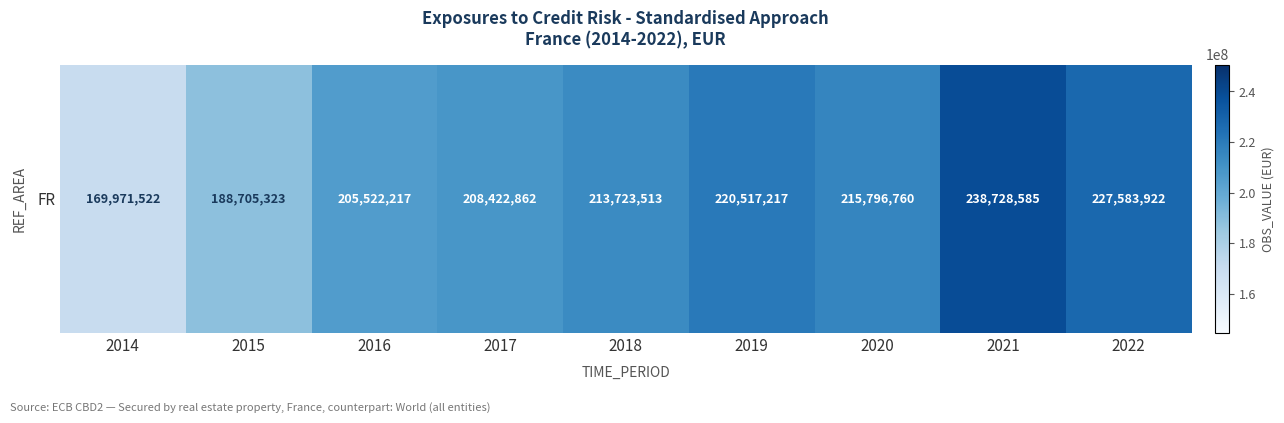

List the labels in order of value, smallest first.

2014, 2015, 2016, 2017, 2018, 2020, 2019, 2022, 2021